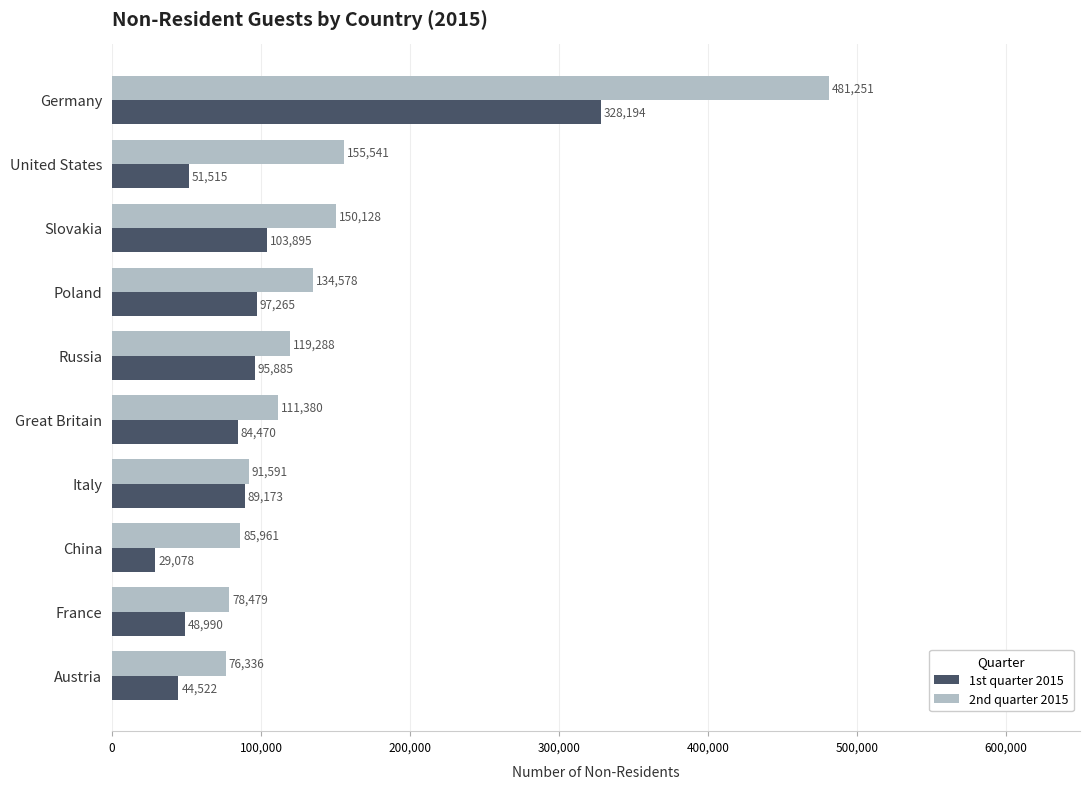

What is the difference between the second highest and minimum values in the 2nd quarter 2015 series?

79205